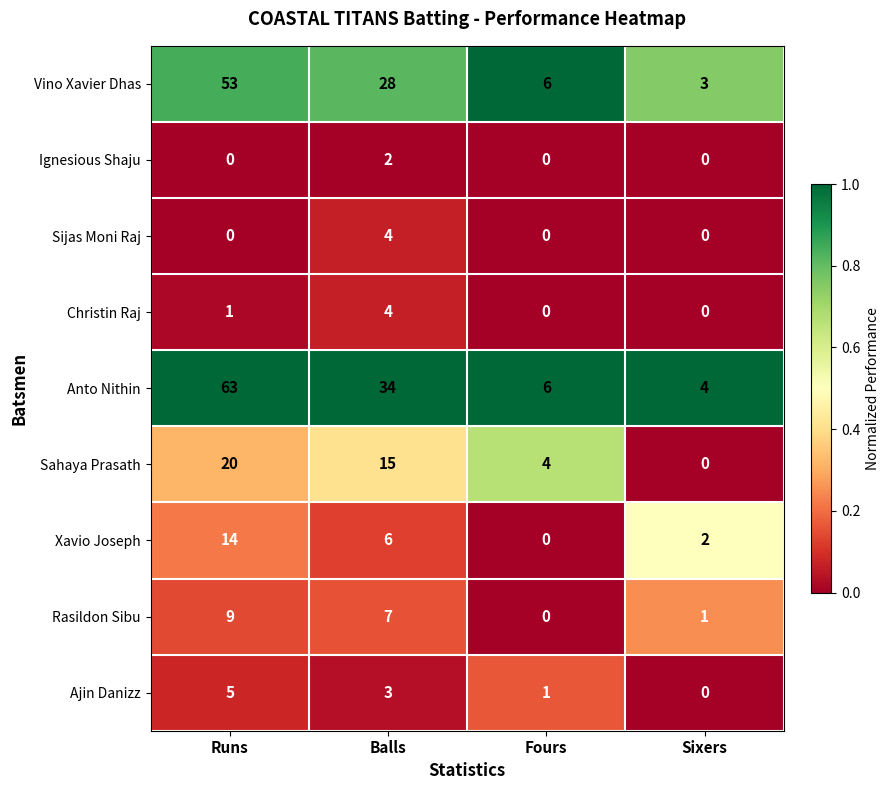

Which series has the largest range (max minus min)?

Anto Nithin